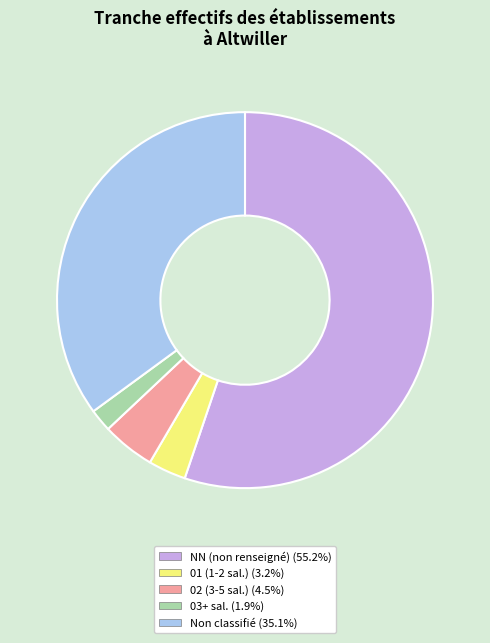

How many slices are in this pie chart?

5